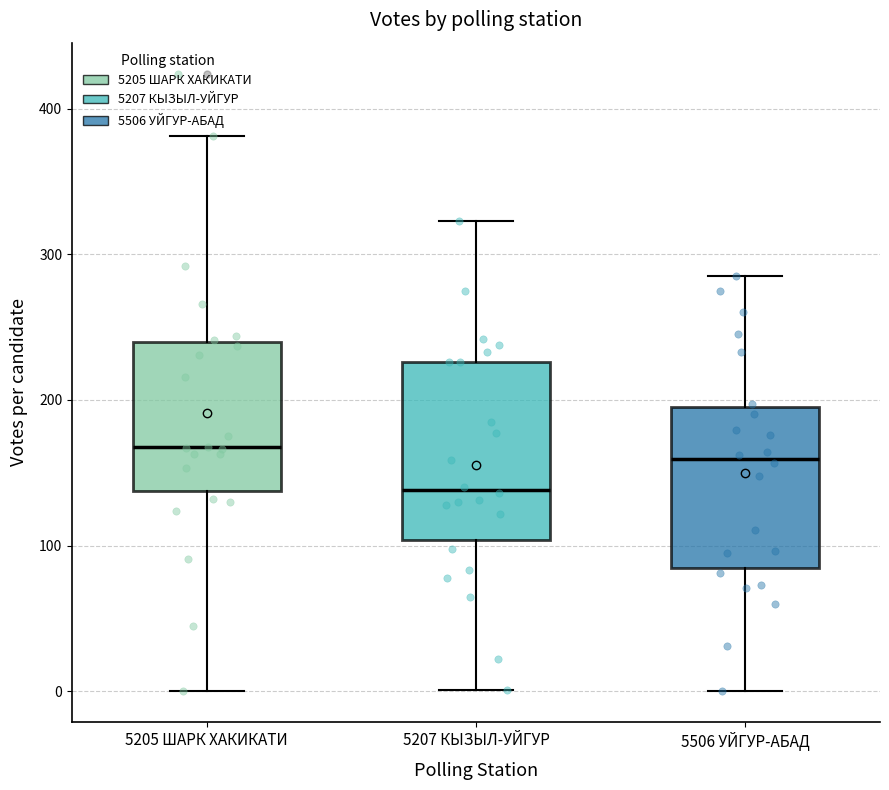

Comparing the boxes themselves (not the whiskers), which one is the tallest?

5207 КЫЗЫЛ-УЙГУР